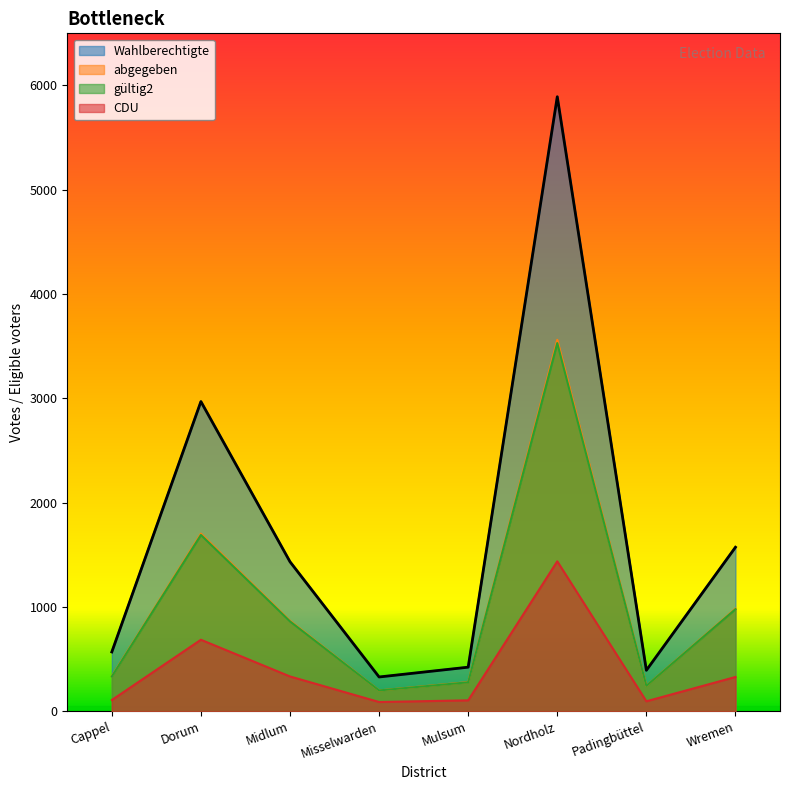

At which category is the sum across all series the highest?

Nordholz